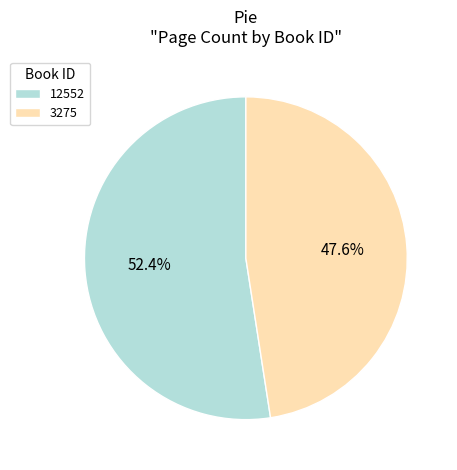

To the nearest percent, what percentage of the pie is 3275?

48%